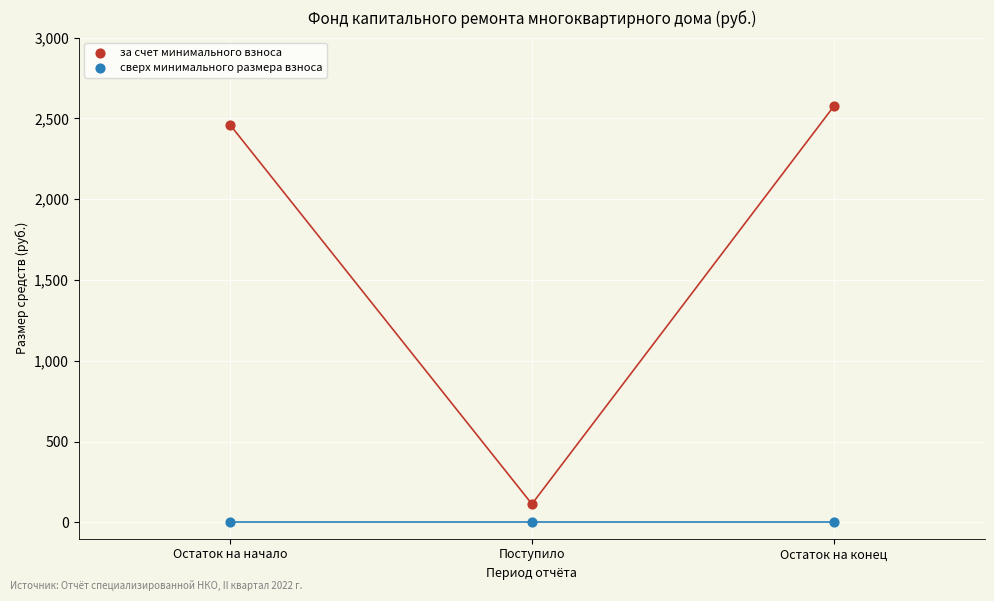

Which series reaches the minimum Y coordinate?

сверх минимального размера взноса